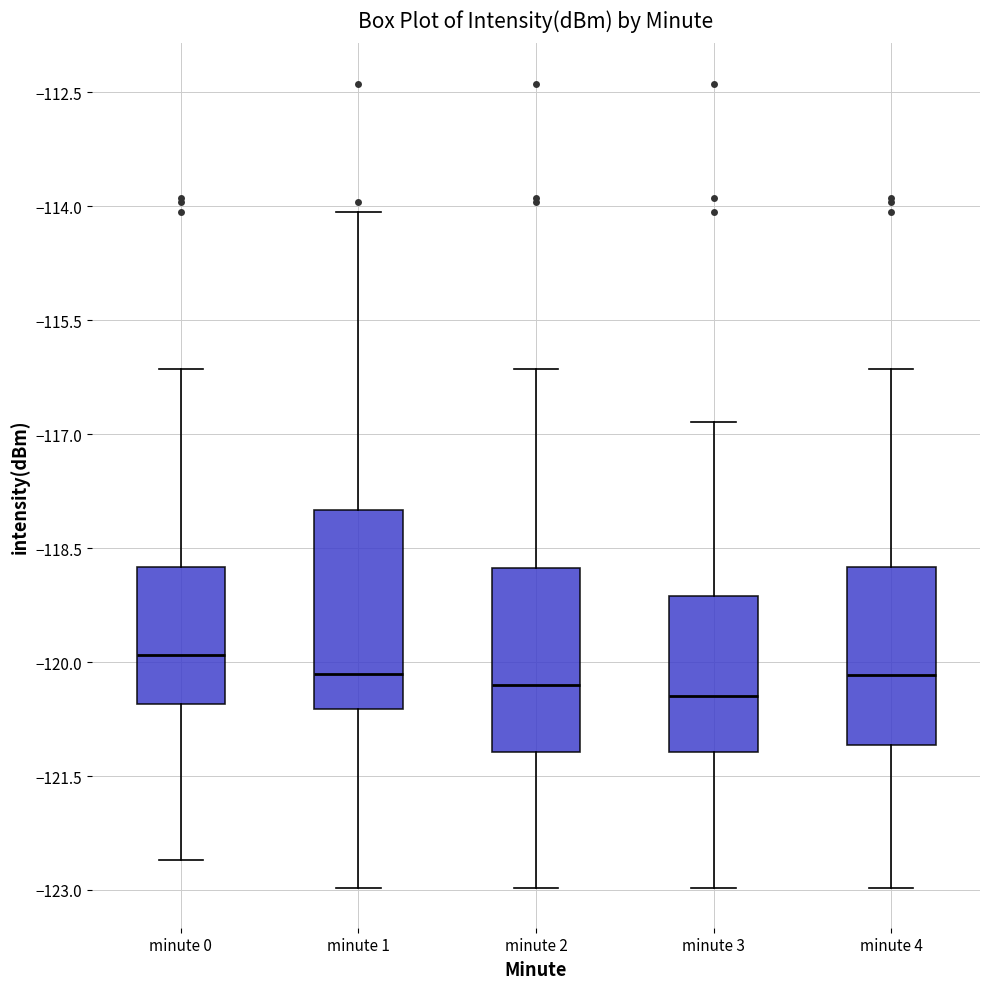

Reading left to right, transcribe this box plot: for each box, give where its median line is, the range the box spans, and where its two whiskers end, as read against the y-axis. The values are not printed on the chart, so give them approximately, as read against the axis.

minute 0: median -120.0, box -120.6 to -118.8, whiskers -122.6 to -116.2
minute 1: median -120.2, box -120.6 to -118.0, whiskers -123.0 to -114.0
minute 2: median -120.2, box -121.2 to -118.8, whiskers -123.0 to -116.2
minute 3: median -120.4, box -121.2 to -119.2, whiskers -123.0 to -116.8
minute 4: median -120.2, box -121.0 to -118.8, whiskers -123.0 to -116.2